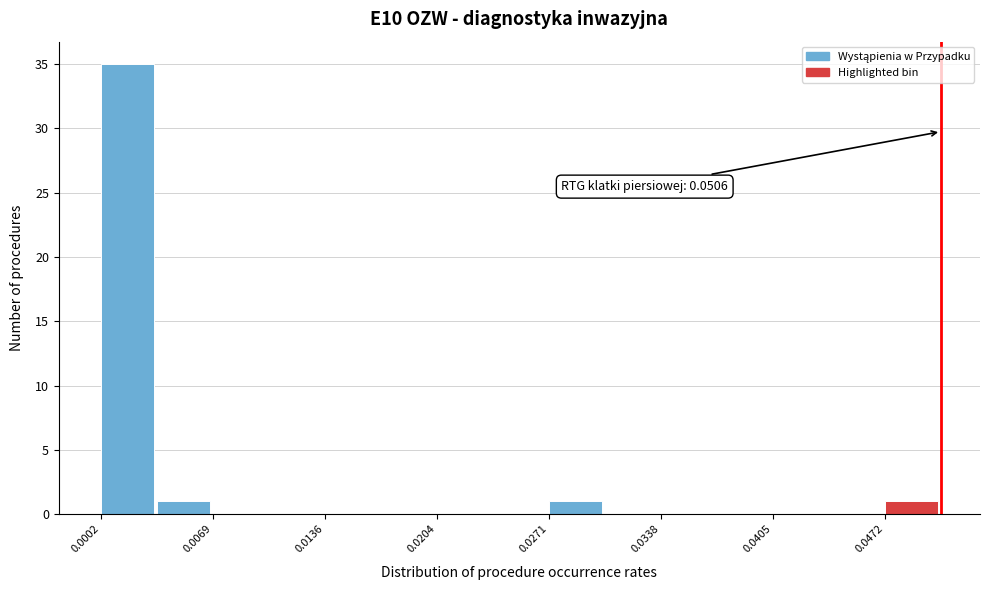

Read against the x-axis, roughly where is the centre of the tallest bar?

0.002